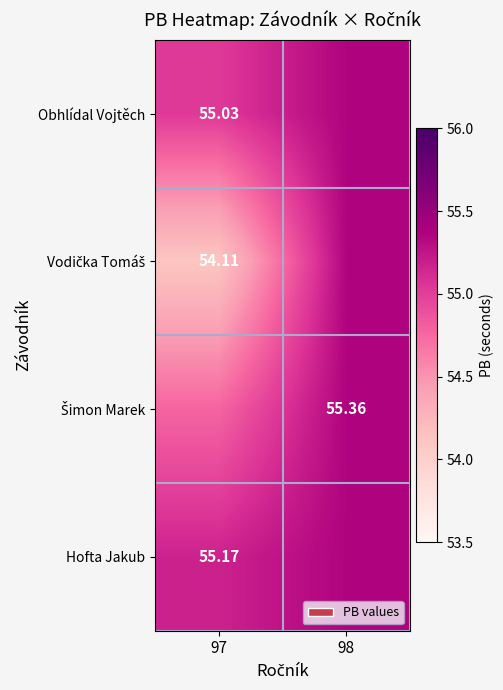

The Hofta Jakub series shows 84.1 at 97. True or false?

False